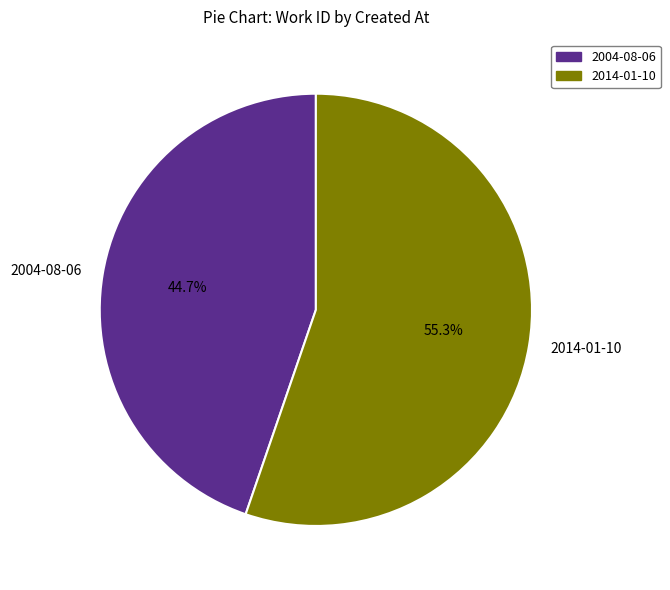

Is it true that 2014-01-10 is 47% of the pie?

False